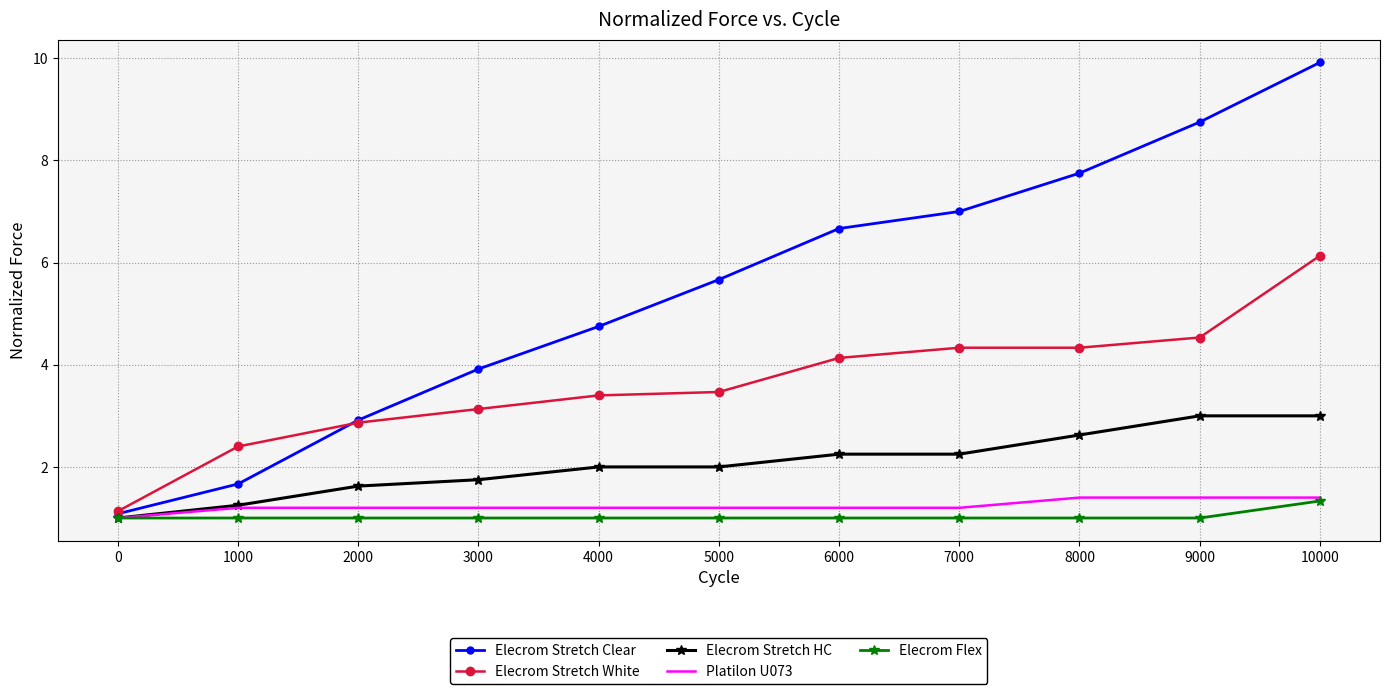

Which series has the largest range (max minus min)?

Elecrom Stretch Clear